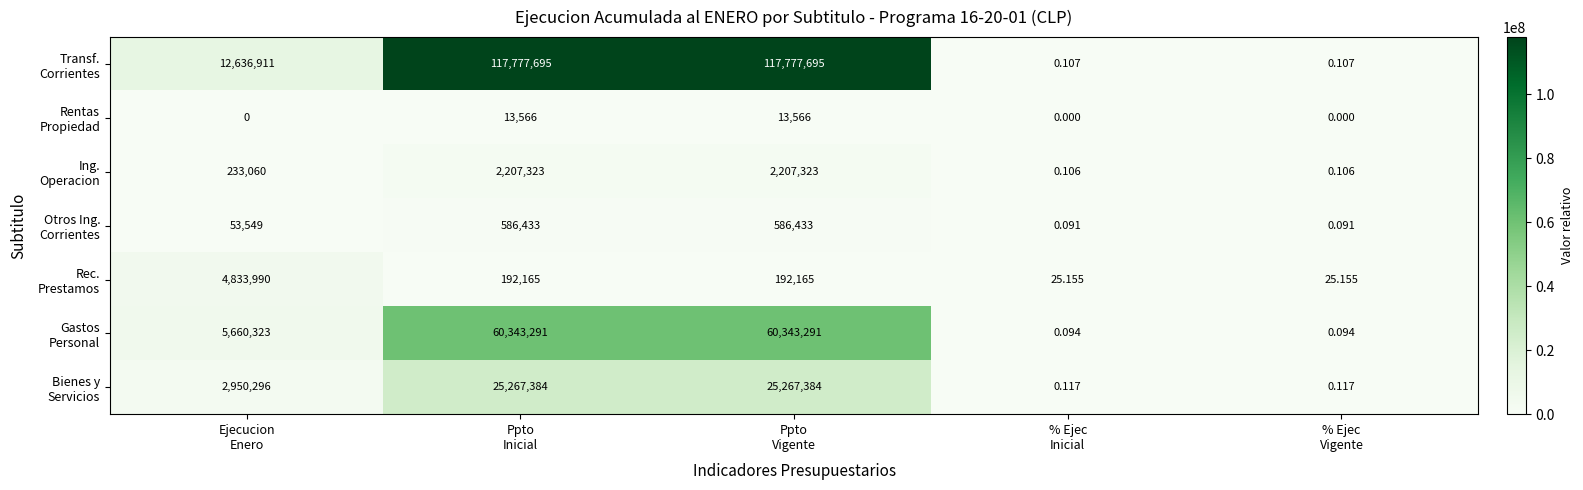

How many data points does each series have?

5